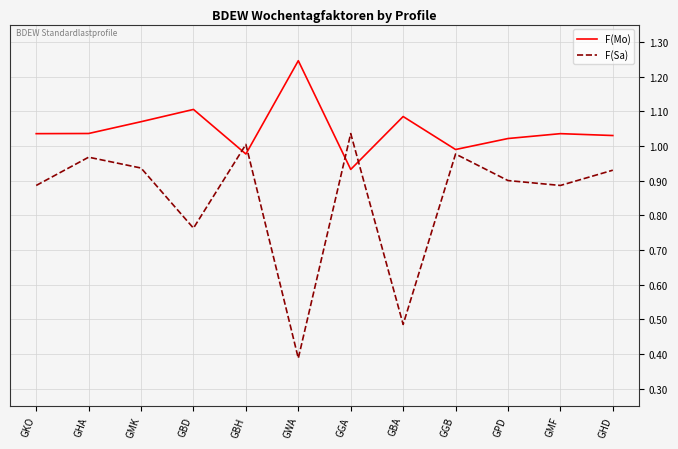

What is the total value across all series at GHA?

2.0